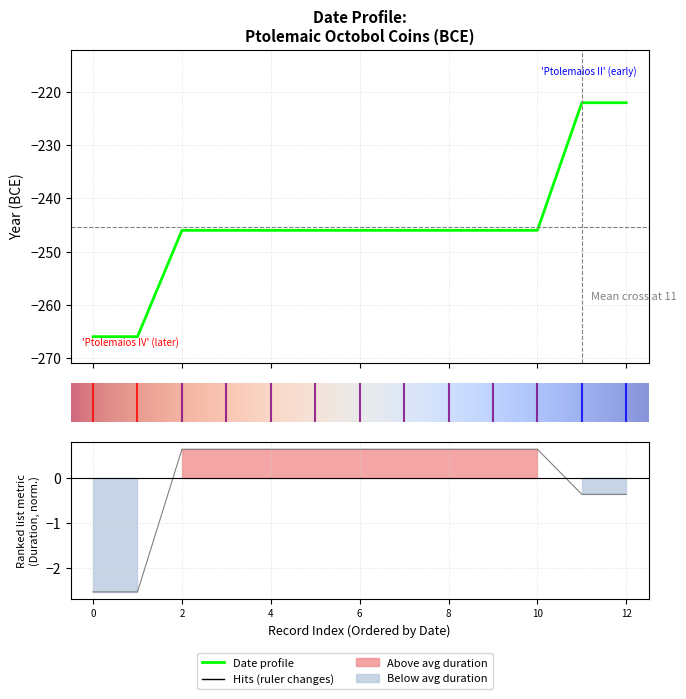

True or false: there are more than 0 points higher than both neighbors.

False